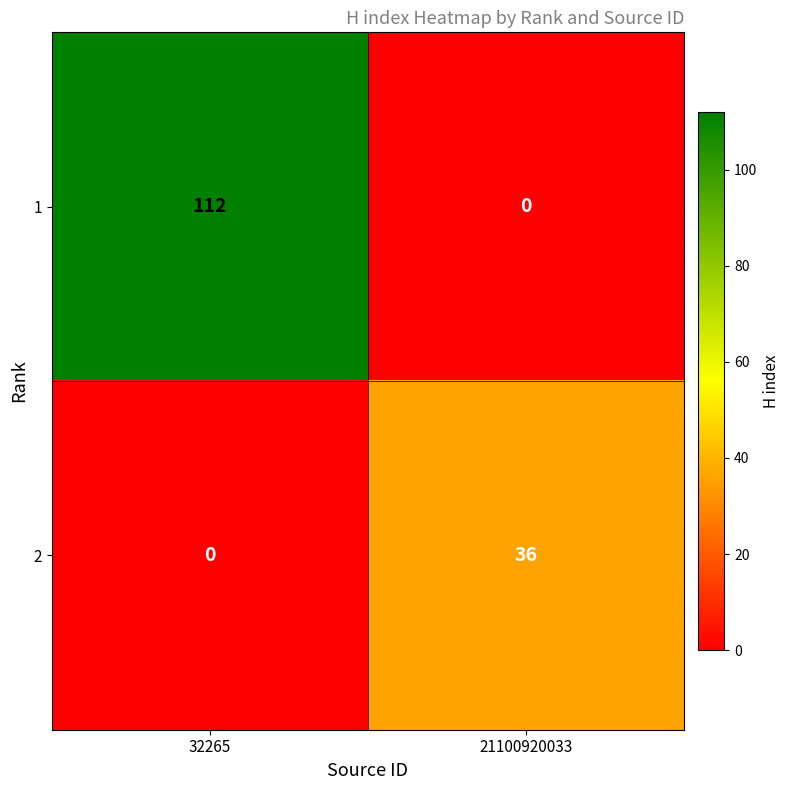

Which label corresponds to the largest value in the chart?

32265